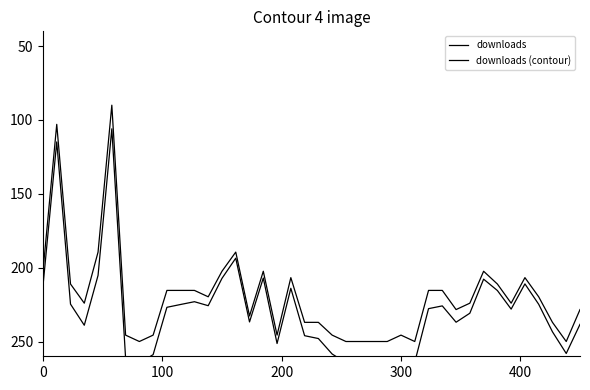

True or false: downloads has more than 1 interior local peaks.

True